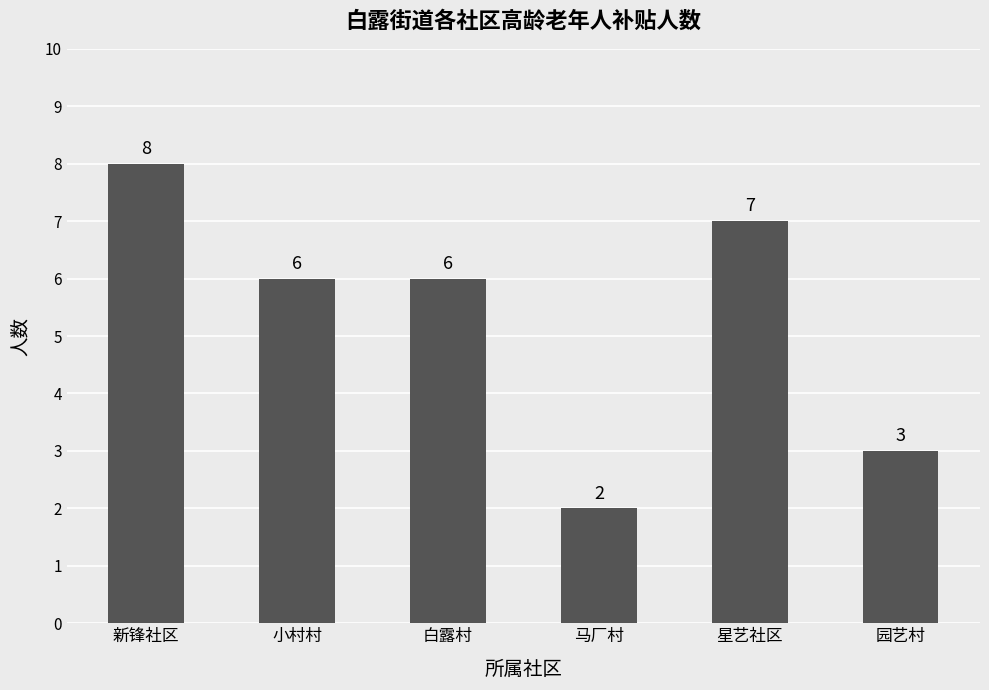

How many values are between 3 and 7?

4